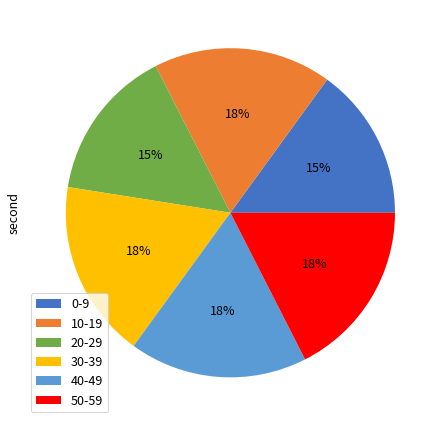

Do 40-49 and 50-59 together represent more than half of the pie?

No